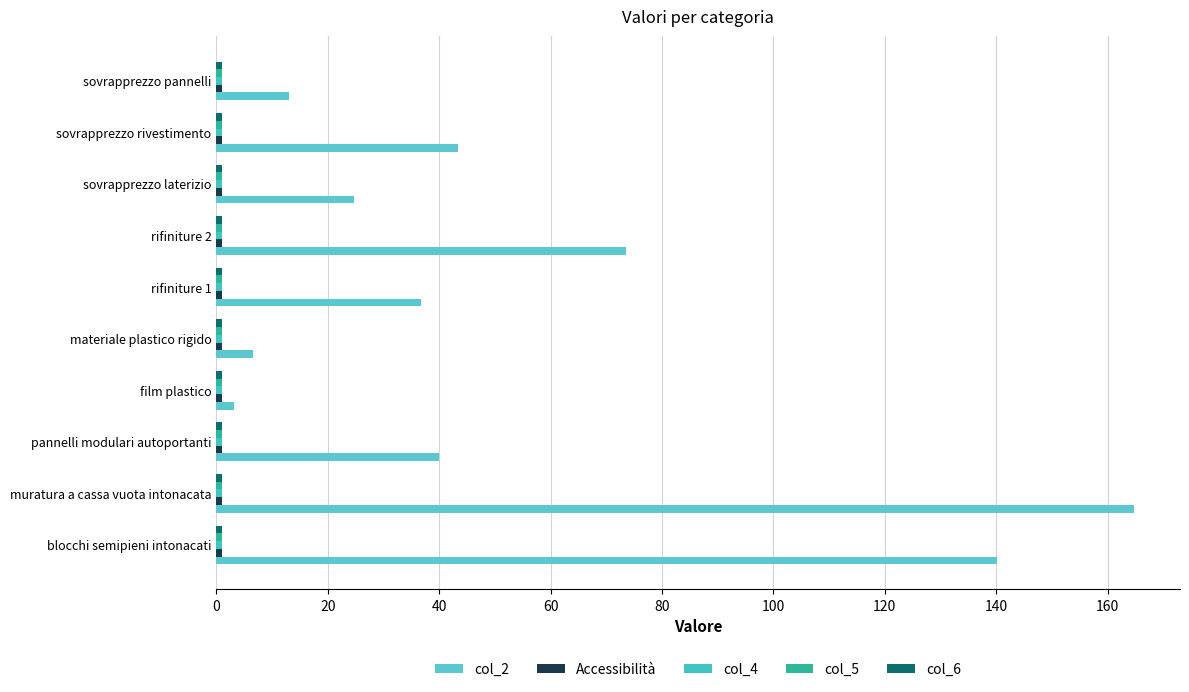

How many data points in col_2 are less than 40?

5